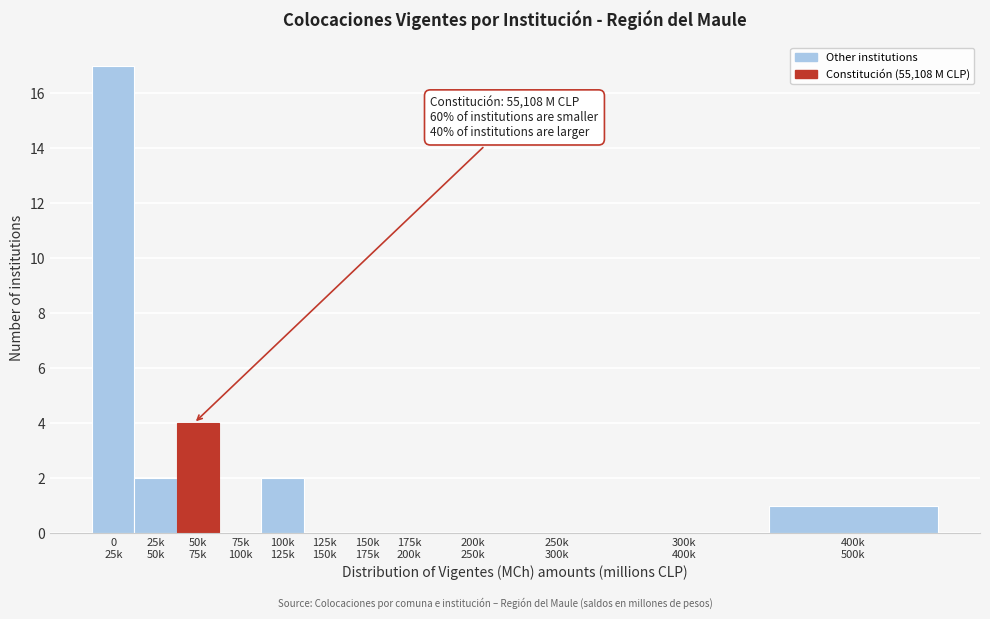

What is the sum of all values?

26